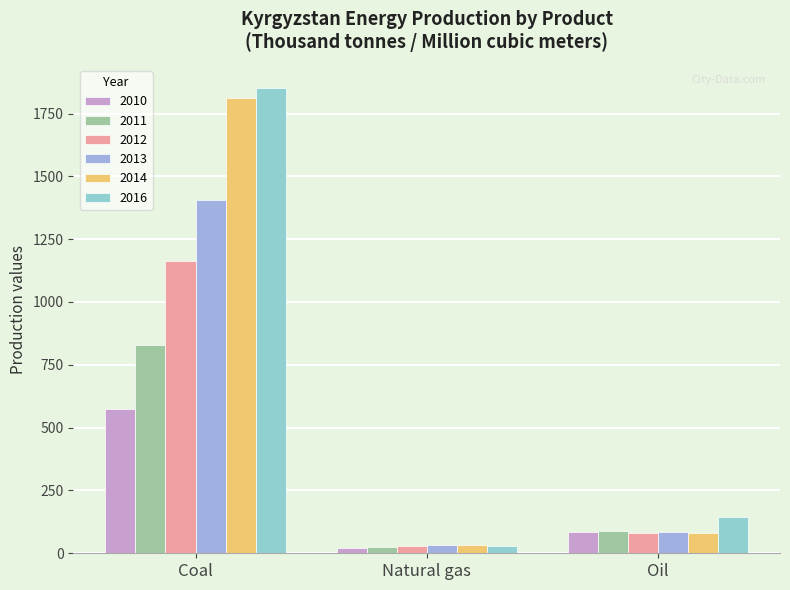

Which series has the largest total across all categories?

2016